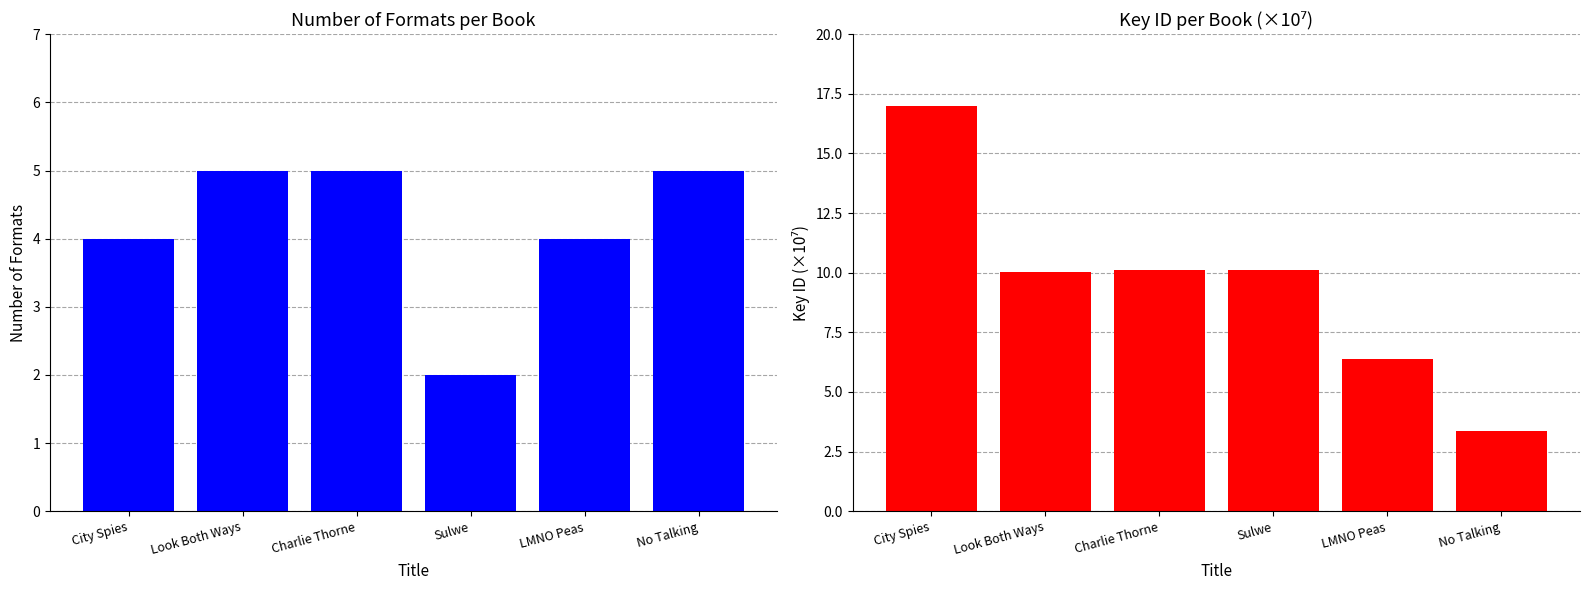

How many bars are there in each group?

2